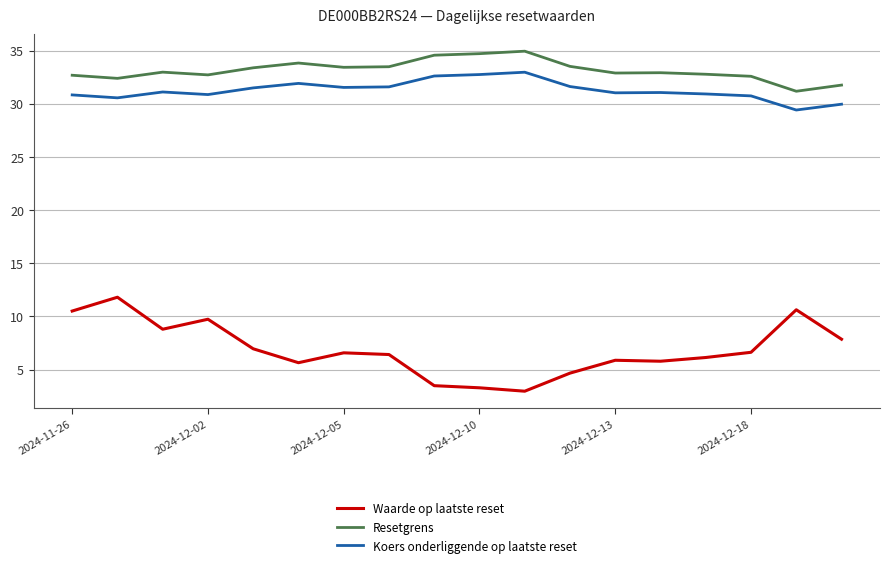

What is the sum of all Waarde op laatste reset values?

123.6